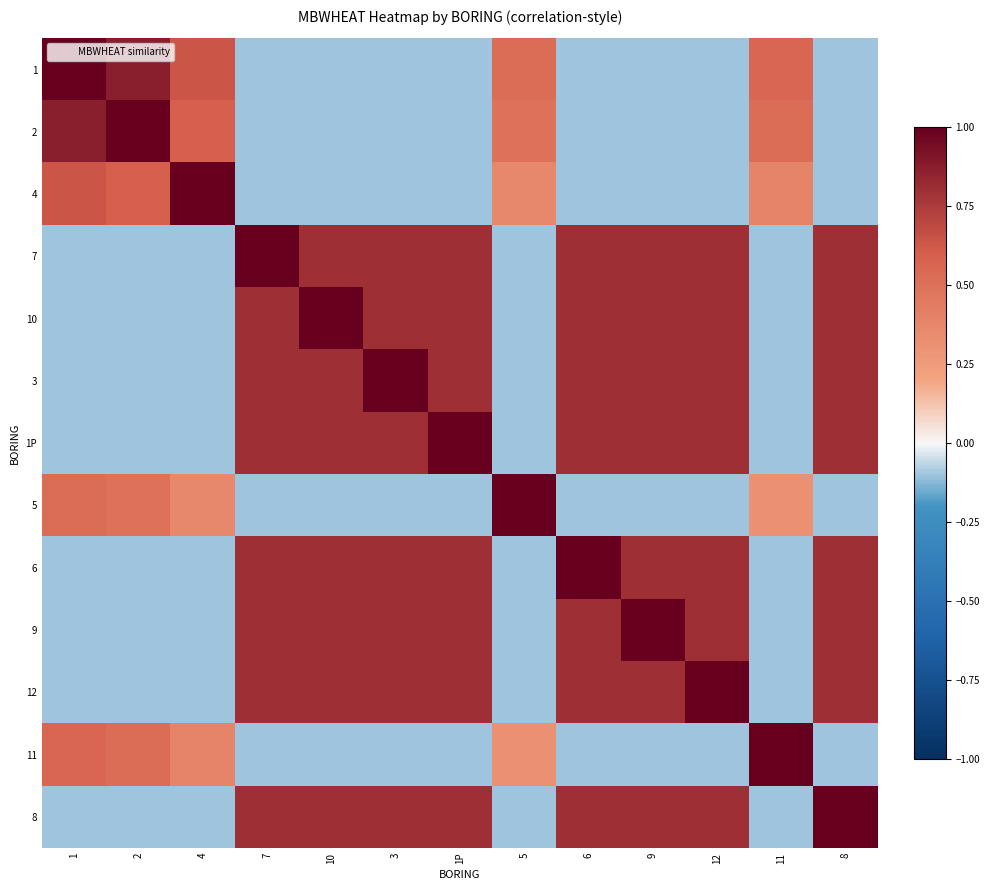

List the series in order of their peak value, lowest first.

1, 2, 4, 7, 10, 3, 1P, 5, 6, 9, 12, 11, 8